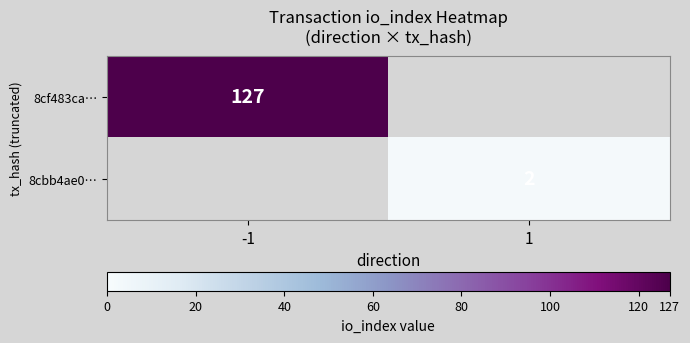

Is it true that 8cbb4ae0… equals 2 at 1?

True